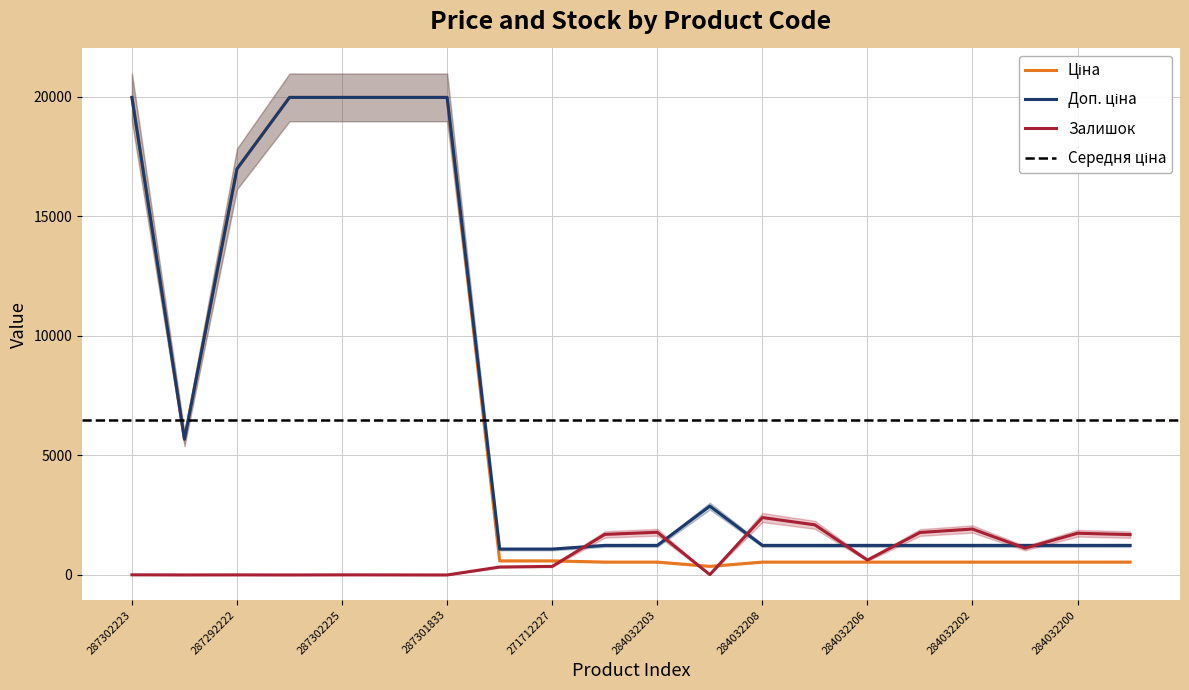

Which series has the largest total across all categories?

Доп. ціна